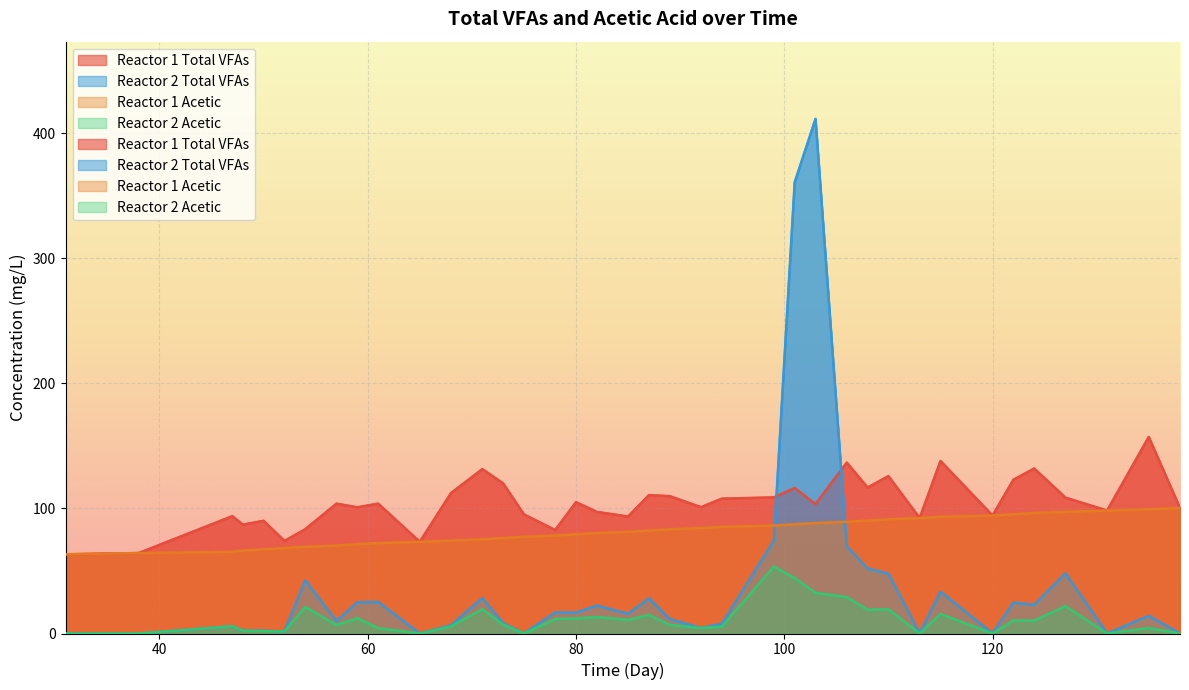

List the series in order of their peak value, lowest first.

Reactor 2 Acetic, Reactor 1 Acetic, Reactor 1 Total VFAs, Reactor 2 Total VFAs